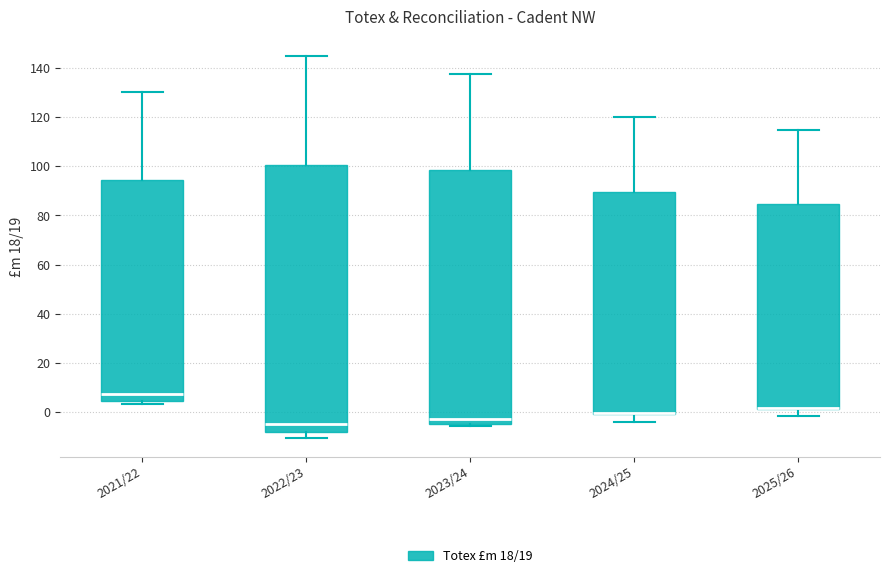

Comparing the boxes themselves (not the whiskers), which one is the tallest?

2022/23